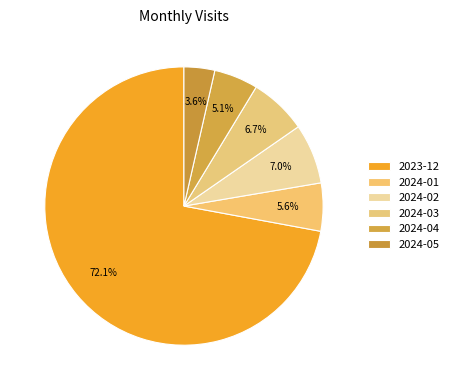

Approximately how many times larger is the value at 2024-05 compared to 2024-04?

0.7